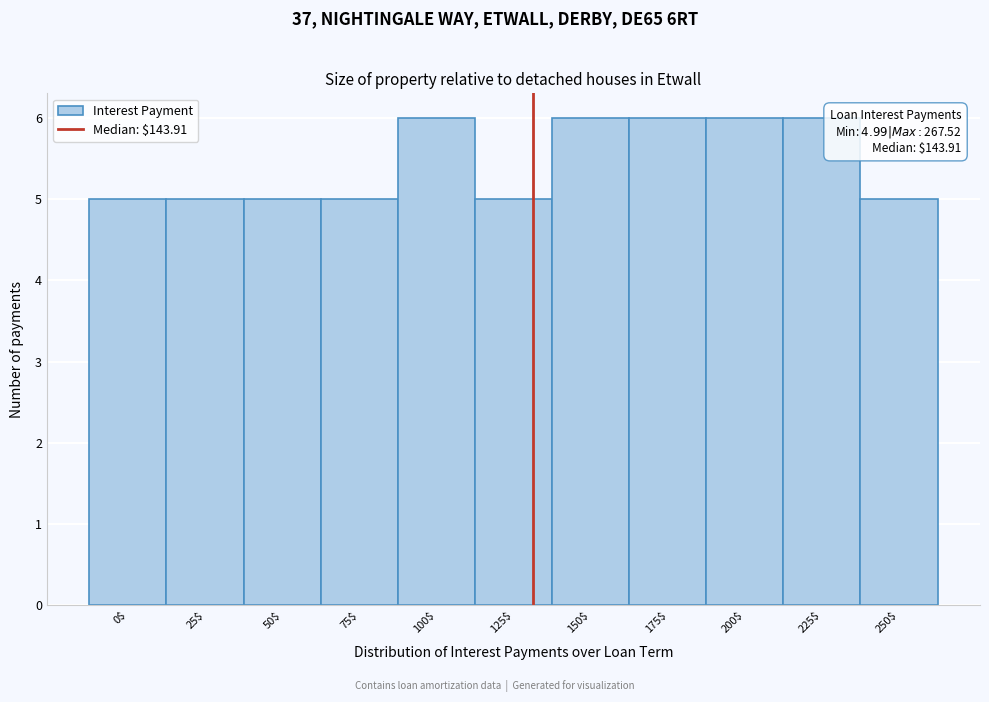

Reading left to right, what are all the values shown in this chart?

5	5	5	5	6	5	6	6	6	6	5